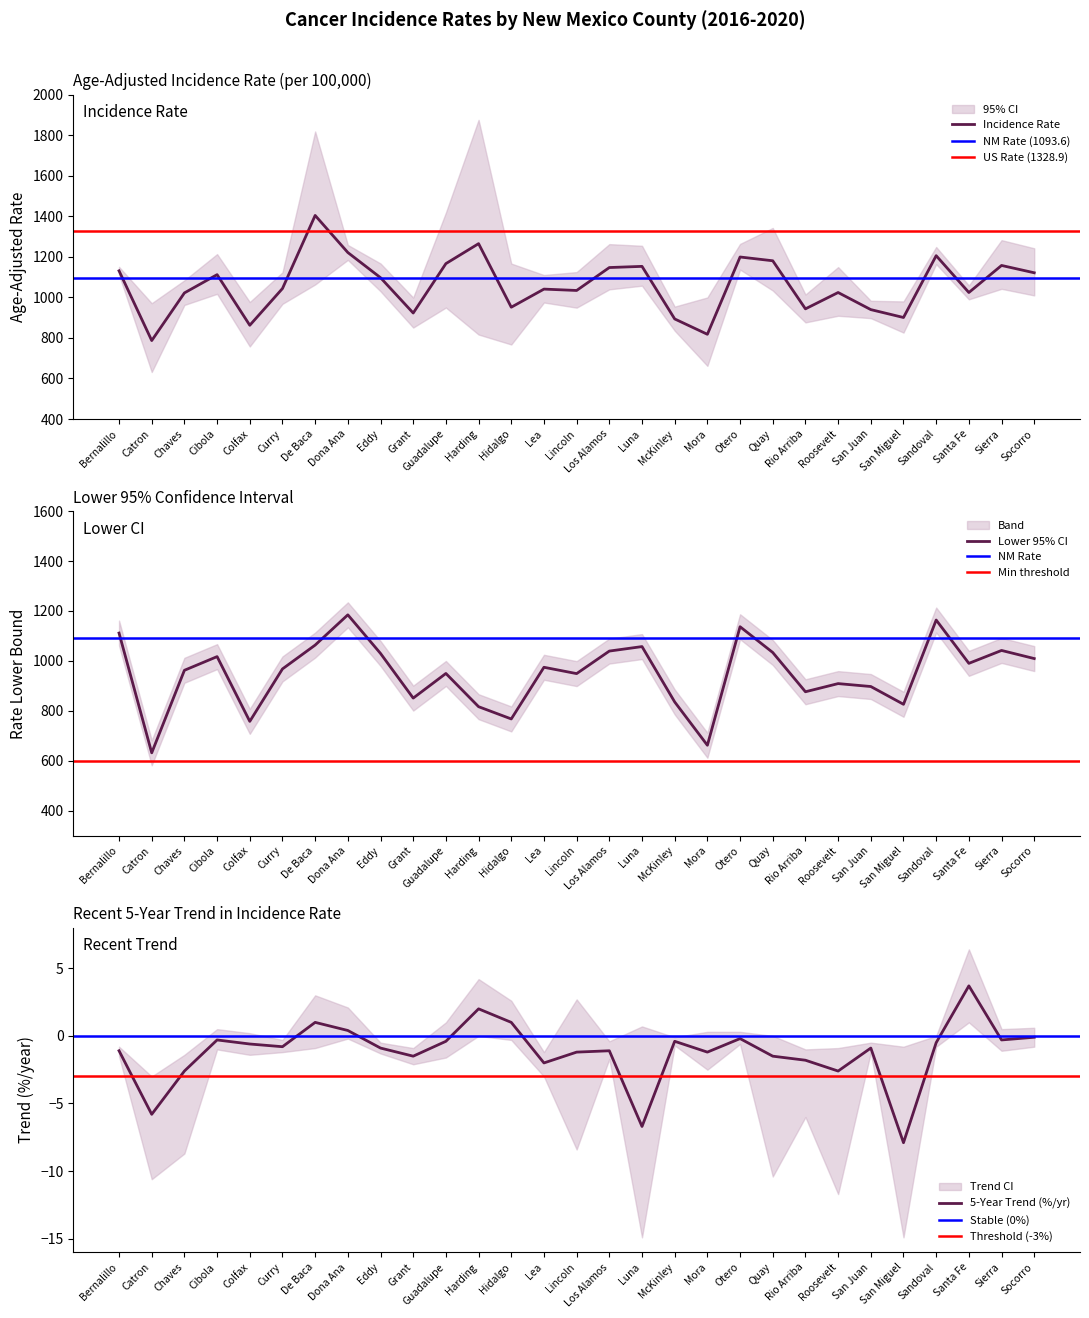

The value of 5-Year Trend (%/yr) at Roosevelt is -3.7. True or false?

False